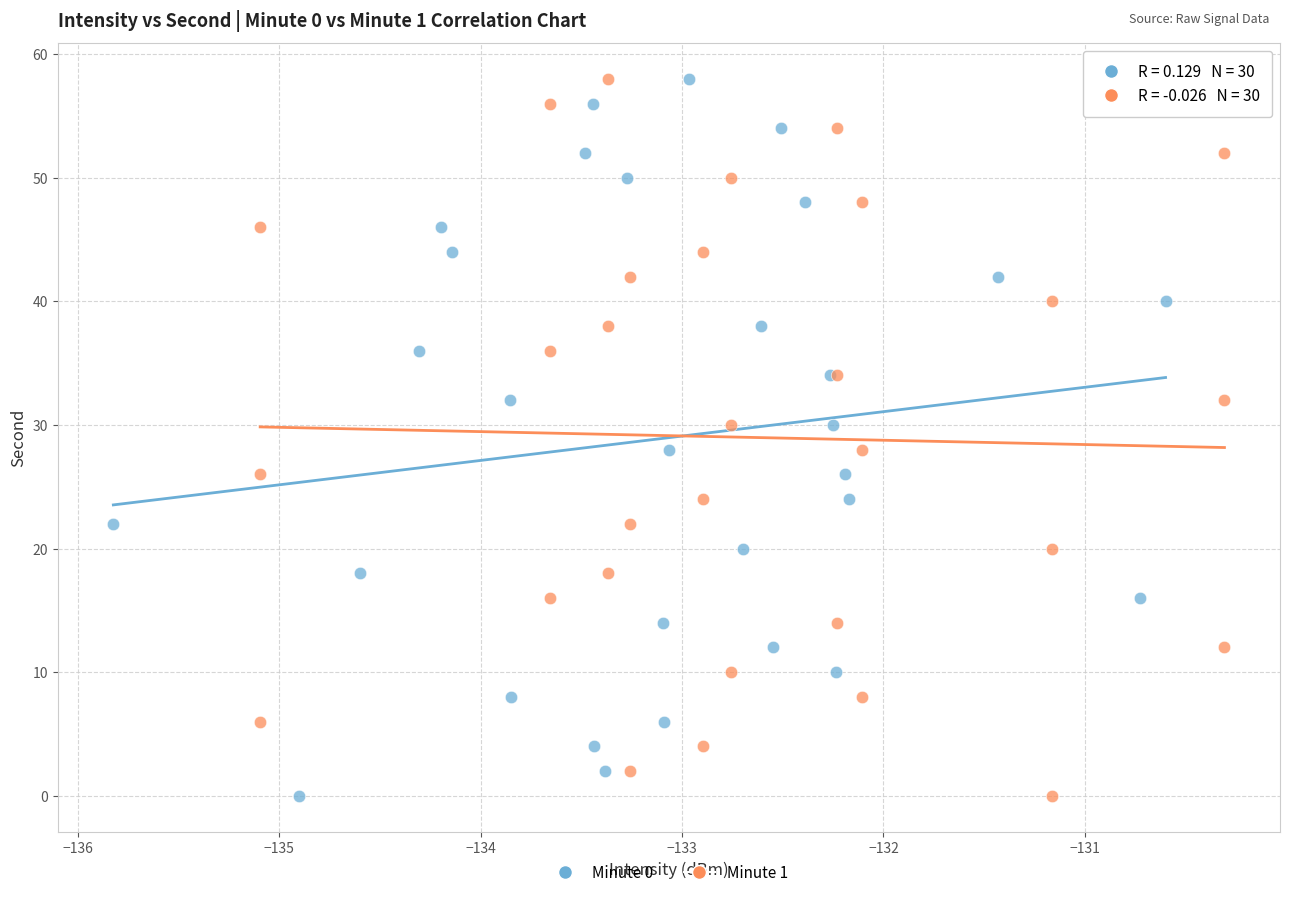

What are all the series names shown in the legend?

Minute 0, Minute 1